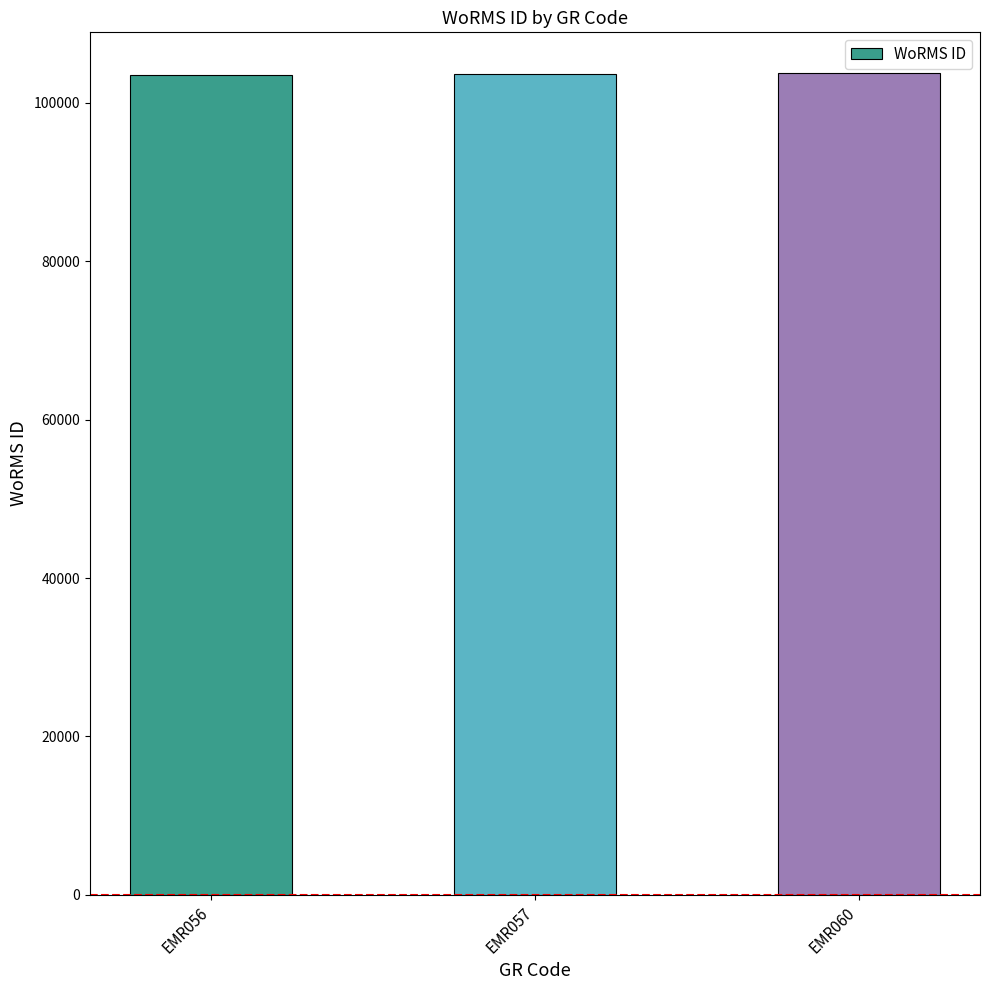

What is the smallest value displayed?

103483